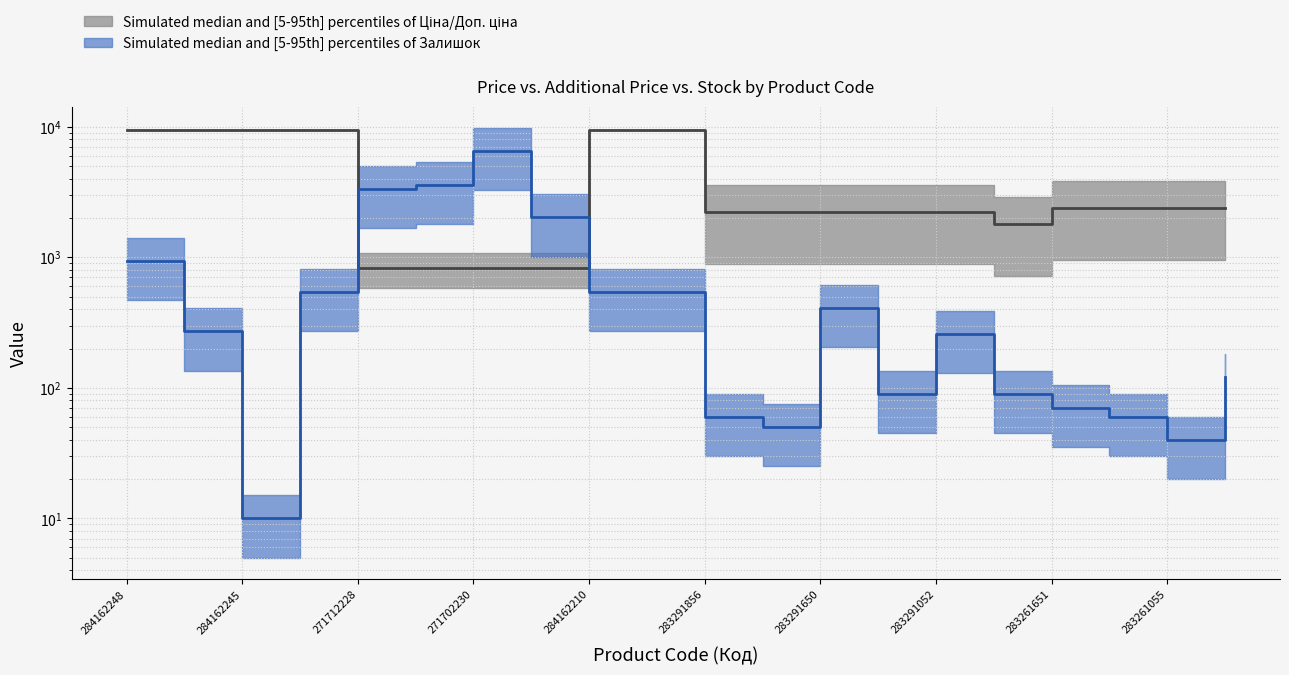

What are all the series names shown in the legend?

Median Ціна/Доп. ціна, Залишок median